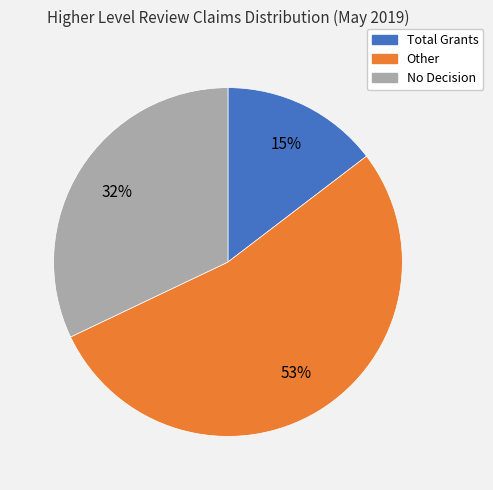

Which slice is the largest?

Other